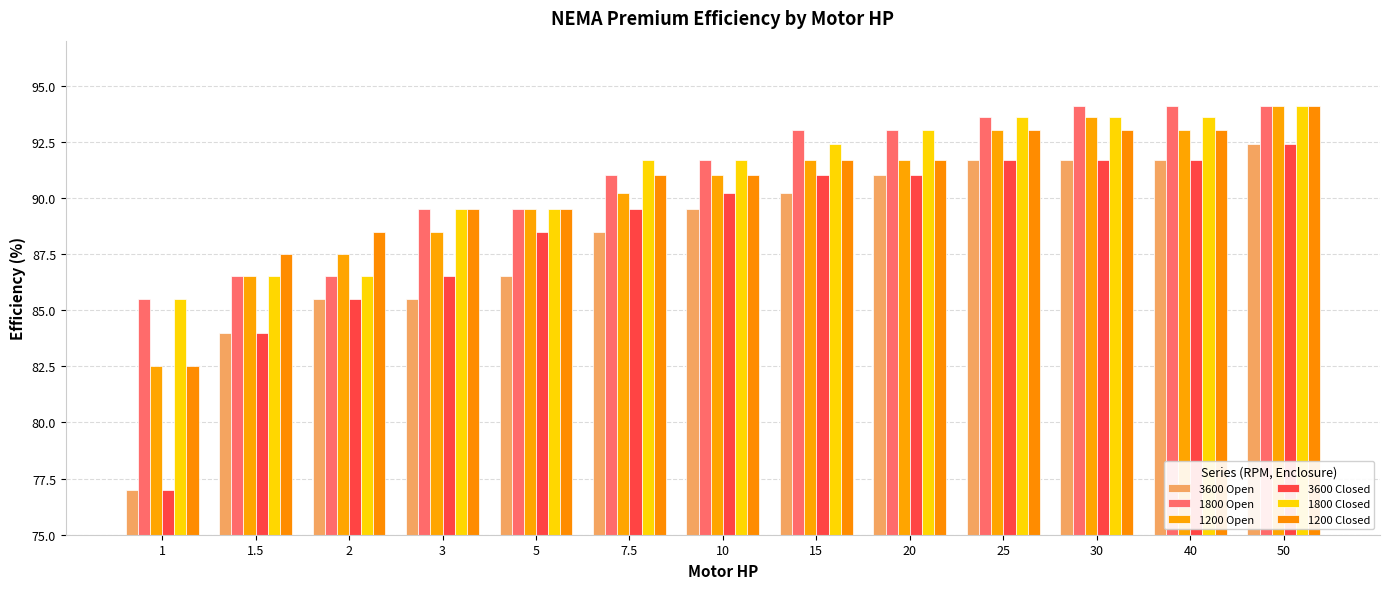

Reading left to right, what are all the values shown in this chart?

3600 Open: 1=77.0	1.5=84.0	2=85.5	3=85.5	5=86.5	7.5=88.5	10=89.5	15=90.2	20=91.0	25=91.7	30=91.7	40=91.7	50=92.4
1800 Open: 1=85.5	1.5=86.5	2=86.5	3=89.5	5=89.5	7.5=91.0	10=91.7	15=93.0	20=93.0	25=93.6	30=94.1	40=94.1	50=94.1
1200 Open: 1=82.5	1.5=86.5	2=87.5	3=88.5	5=89.5	7.5=90.2	10=91.0	15=91.7	20=91.7	25=93.0	30=93.6	40=93.0	50=94.1
3600 Closed: 1=77.0	1.5=84.0	2=85.5	3=86.5	5=88.5	7.5=89.5	10=90.2	15=91.0	20=91.0	25=91.7	30=91.7	40=91.7	50=92.4
1800 Closed: 1=85.5	1.5=86.5	2=86.5	3=89.5	5=89.5	7.5=91.7	10=91.7	15=92.4	20=93.0	25=93.6	30=93.6	40=93.6	50=94.1
1200 Closed: 1=82.5	1.5=87.5	2=88.5	3=89.5	5=89.5	7.5=91.0	10=91.0	15=91.7	20=91.7	25=93.0	30=93.0	40=93.0	50=94.1